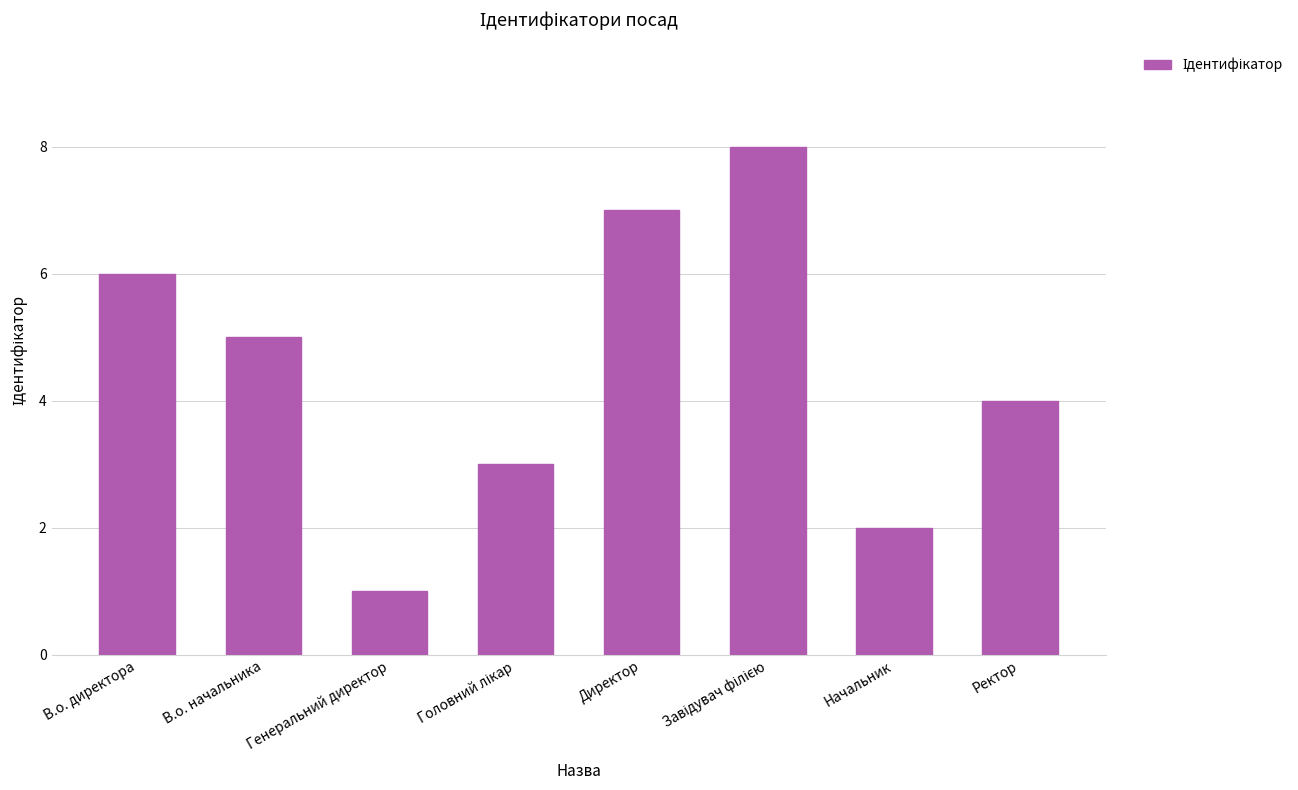

What is the label of the 8th bar from the right?

В.о. директора